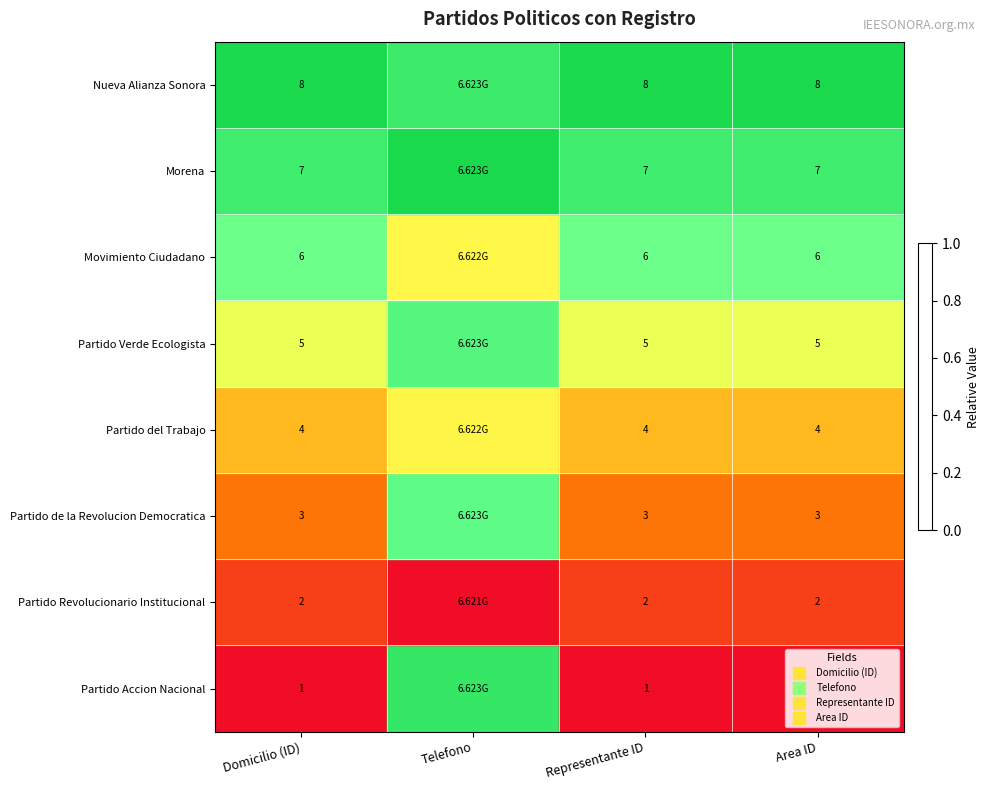

Between Telefono and Domicilio (ID), which is larger?

Telefono